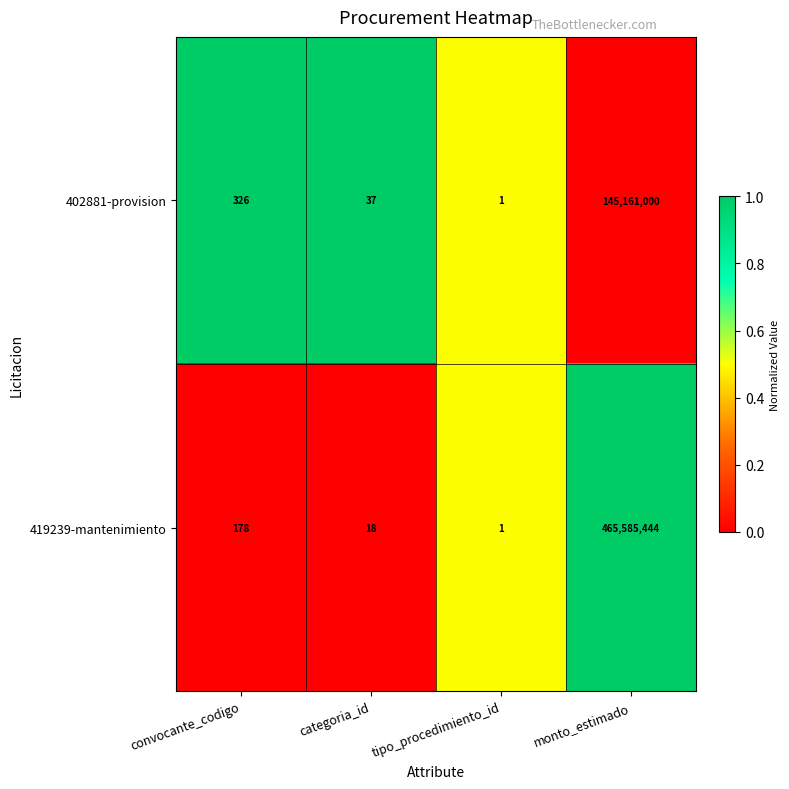

Rank the series by their maximum value, from highest to lowest.

419239-mantenimiento, 402881-provision